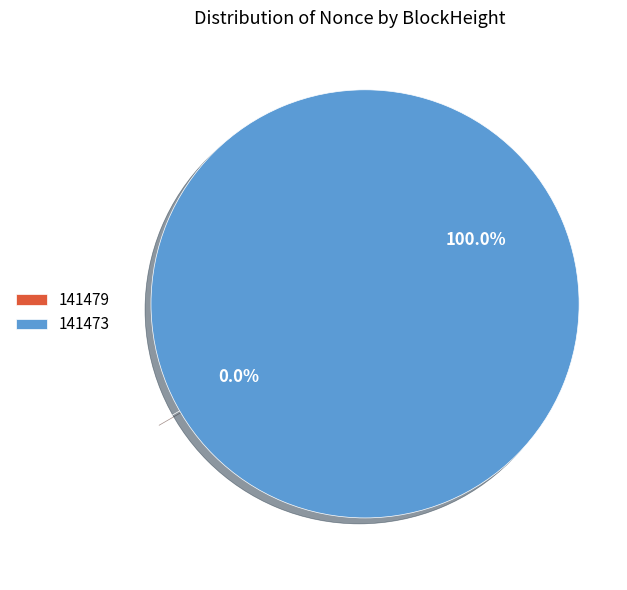

What is the smallest slice in the pie chart?

141479